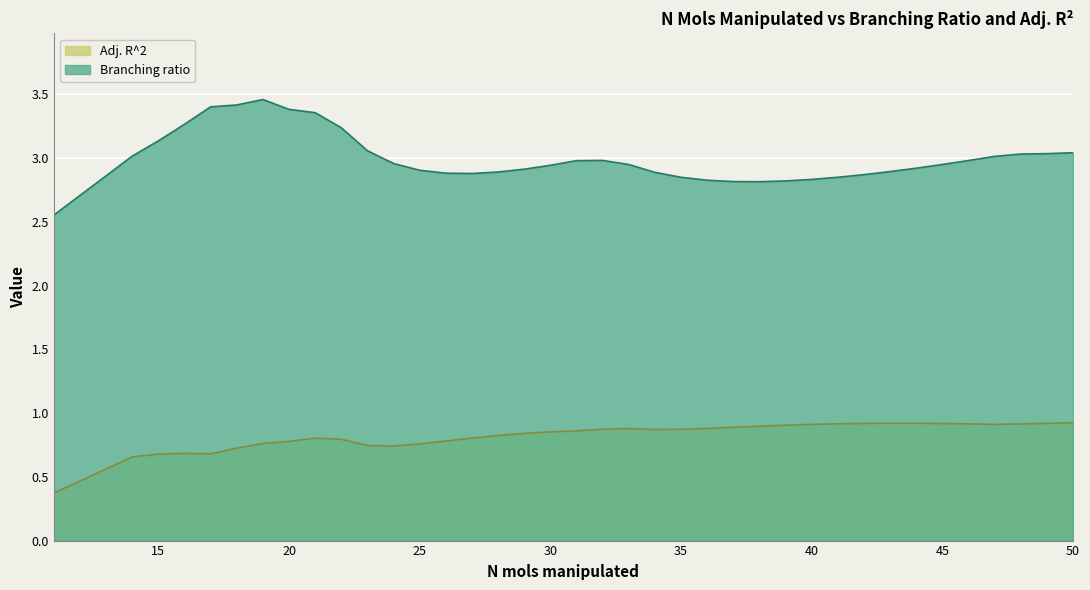

What is the difference between the second highest and second lowest values in the Branching ratio series?

0.6